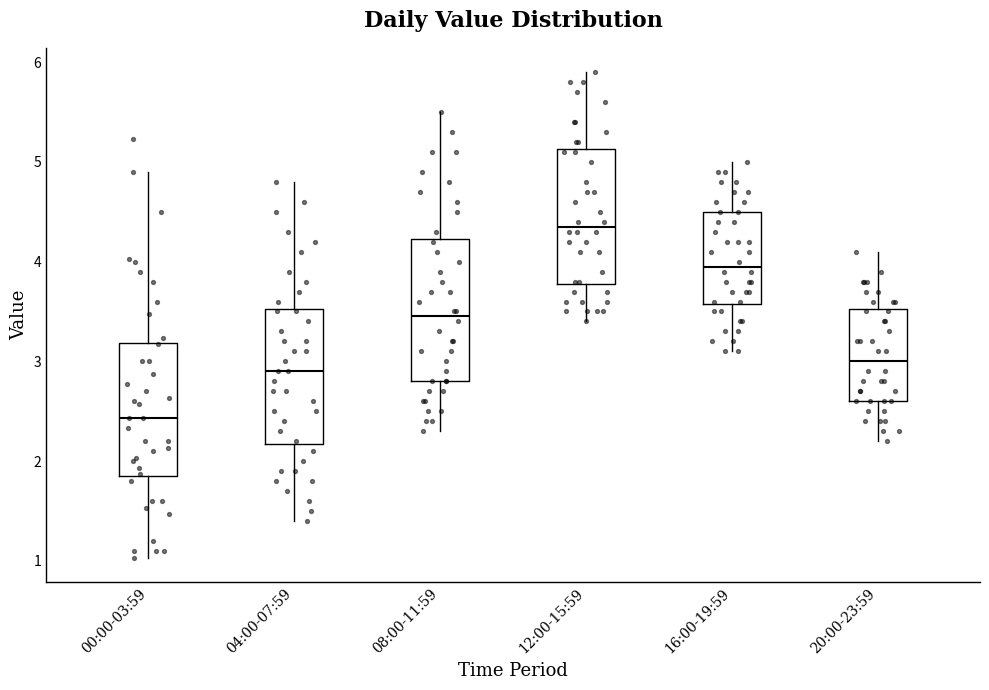

Reading left to right, read every box against the y-axis: the position of its median line, the range the box covers, and the ends of its whiskers. The values are not printed on the chart, so give them approximately, as read against the axis.

00:00-03:59: median 2.4, box 1.9 to 3.2, whiskers 1.0 to 4.9
04:00-07:59: median 2.9, box 2.2 to 3.5, whiskers 1.4 to 4.8
08:00-11:59: median 3.5, box 2.8 to 4.2, whiskers 2.3 to 5.5
12:00-15:59: median 4.4, box 3.8 to 5.1, whiskers 3.4 to 5.9
16:00-19:59: median 4.0, box 3.6 to 4.5, whiskers 3.1 to 5.0
20:00-23:59: median 3.0, box 2.6 to 3.5, whiskers 2.2 to 4.1